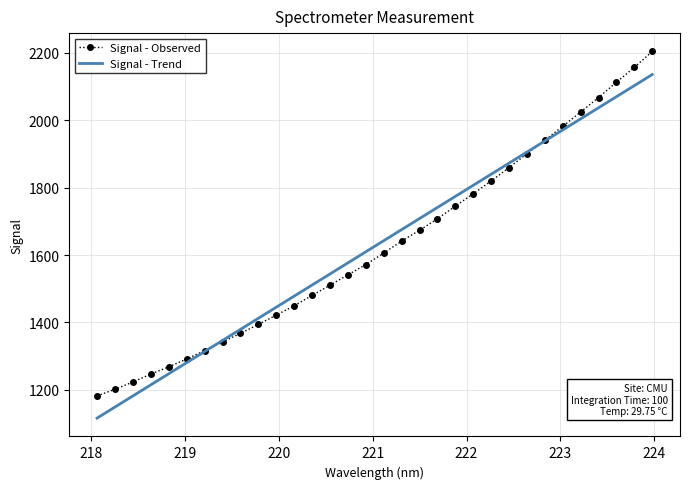

What is the difference between the maximum and second lowest values?

1002.3